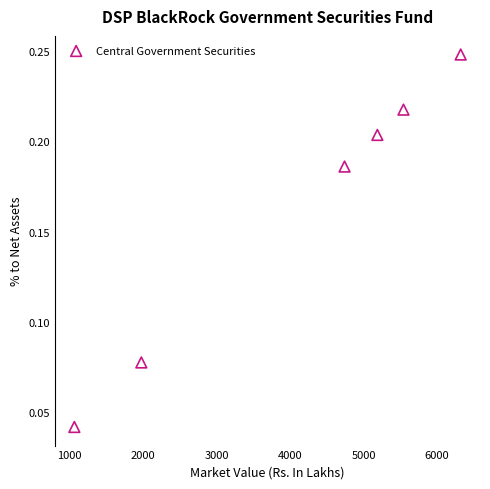

What is the range of X values (max minus min)?

5254.6